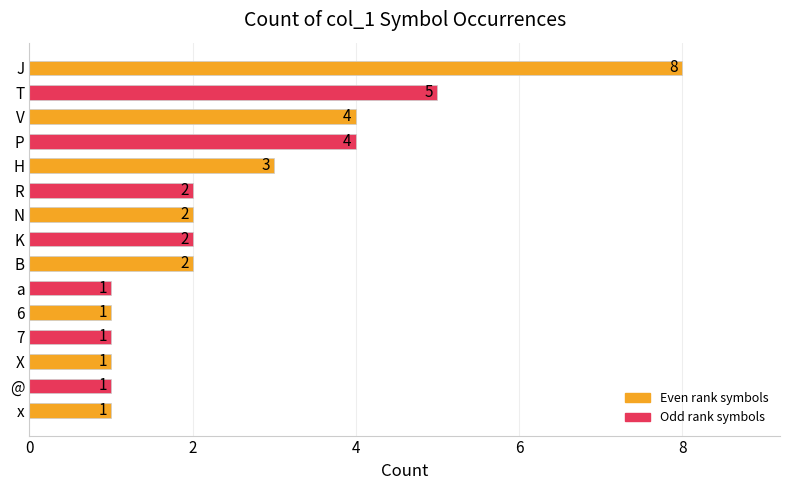

Reading top to bottom, list all the values displayed in this chart.

8	5	4	4	3	2	2	2	2	1	1	1	1	1	1